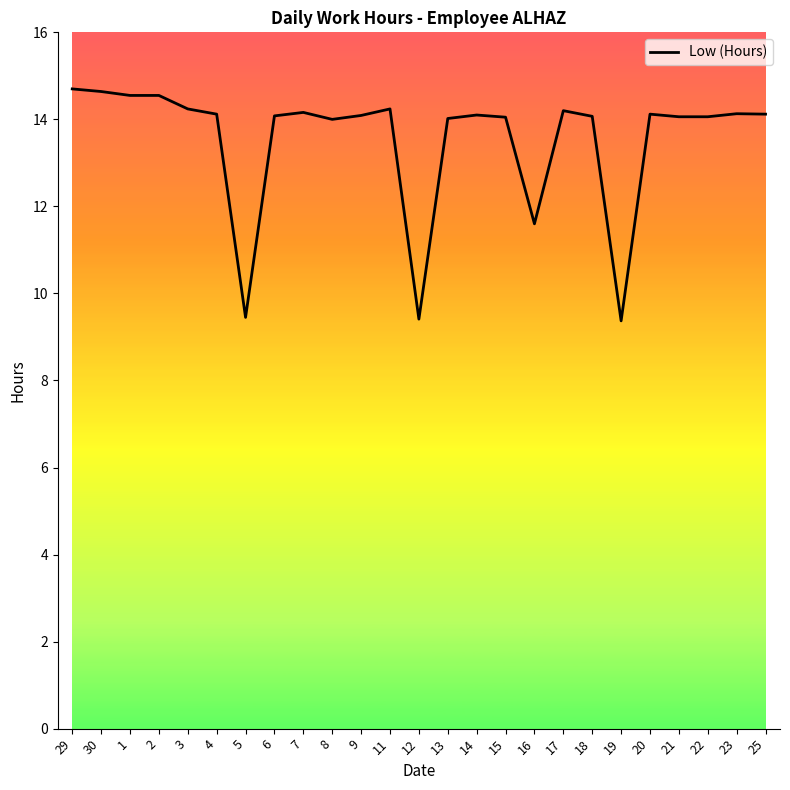

True or false: the data shows 4.4 at 6.

False